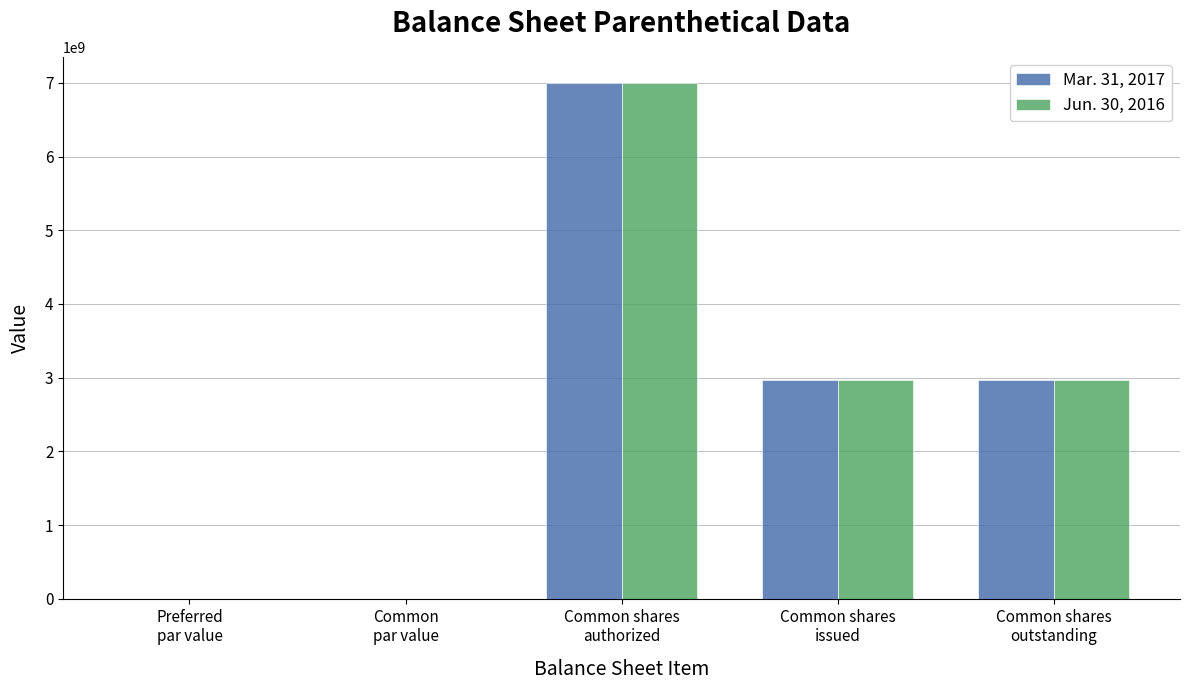

What is the sum of all Jun. 30, 2016 values?

12928363080.0